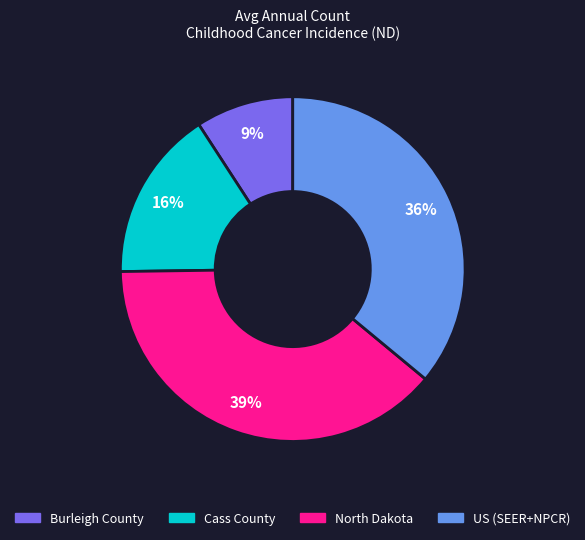

To the nearest percent, what is the difference between the largest and smallest slice percentages?

30%